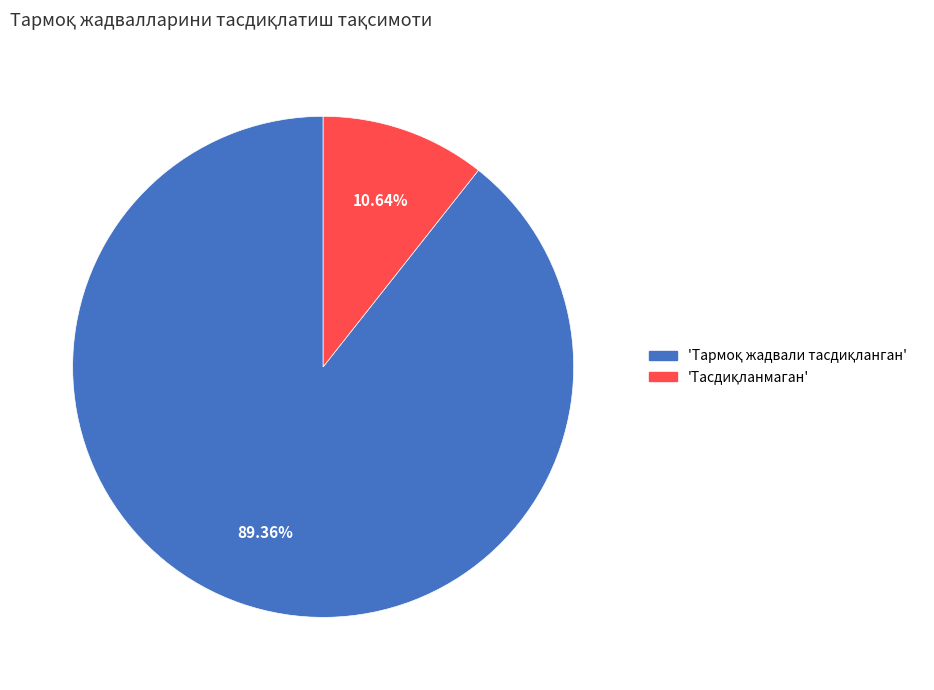

Is there a majority slice in this chart?

Yes